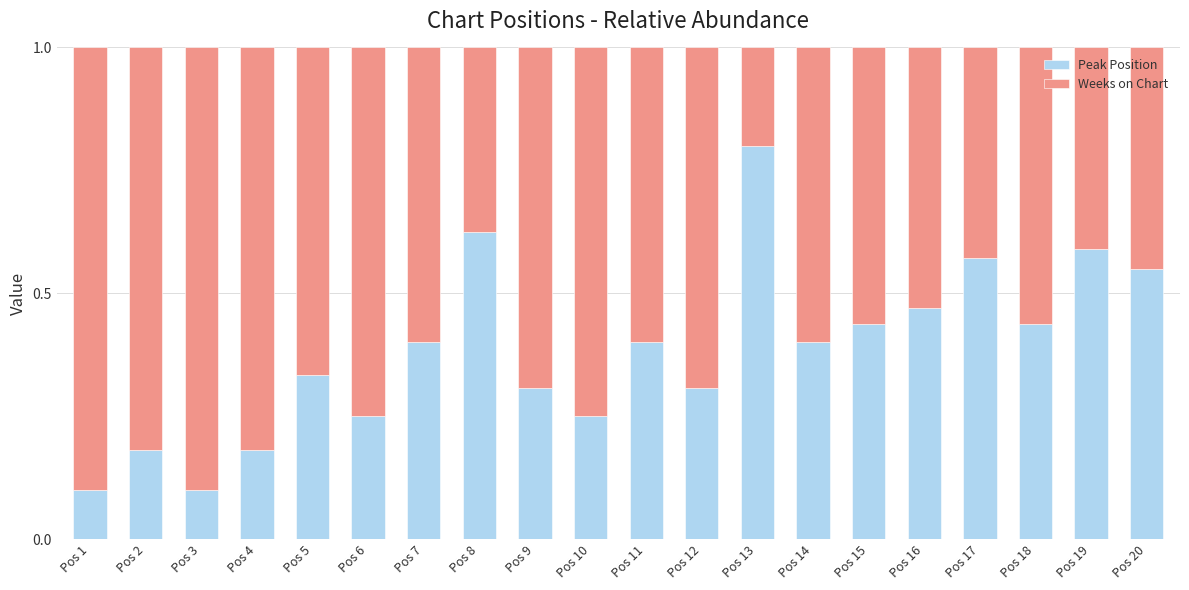

What is the sum of the Peak Position values at Pos 16 and Pos 20?

1.0